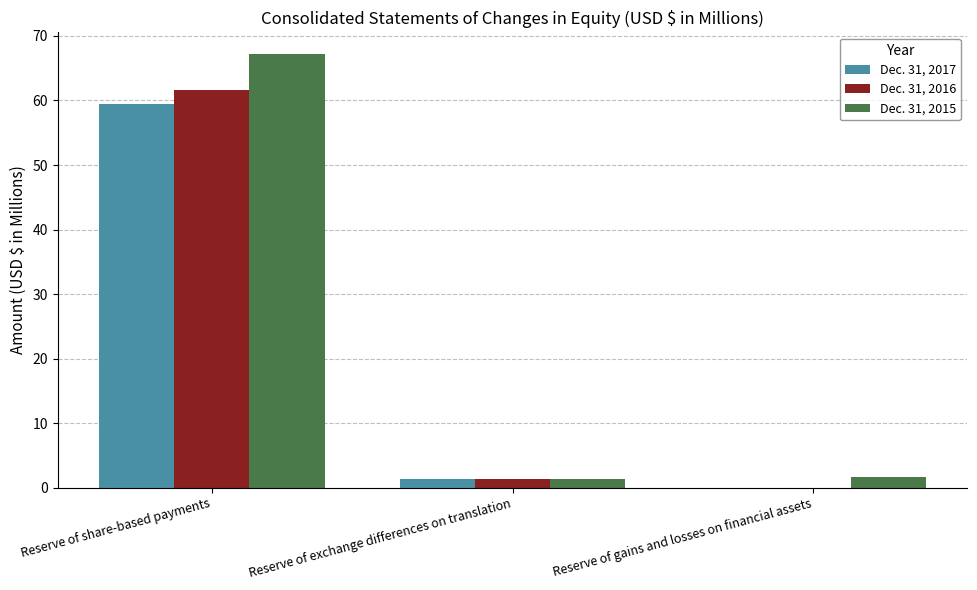

What is the spread (max minus min) of values at Reserve of share-based payments?

7.8